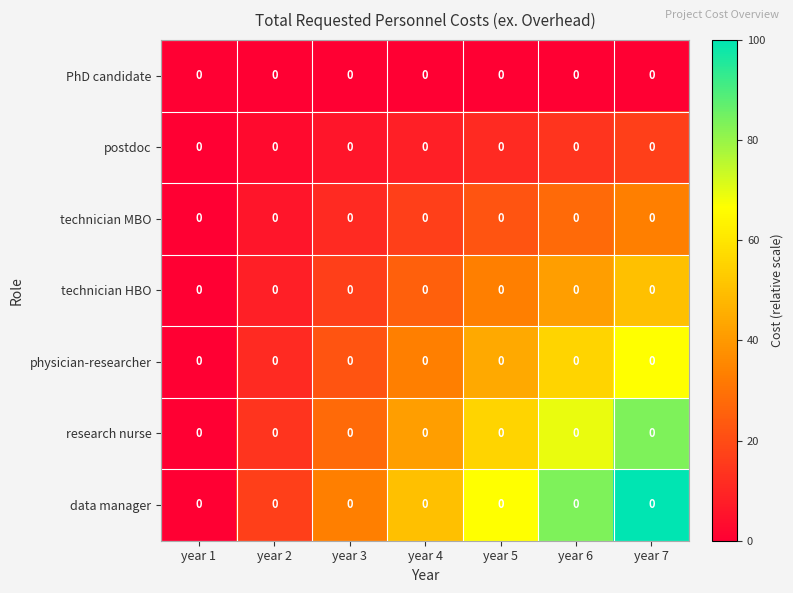

Is it true that PhD candidate equals 0.0 at year 1?

True